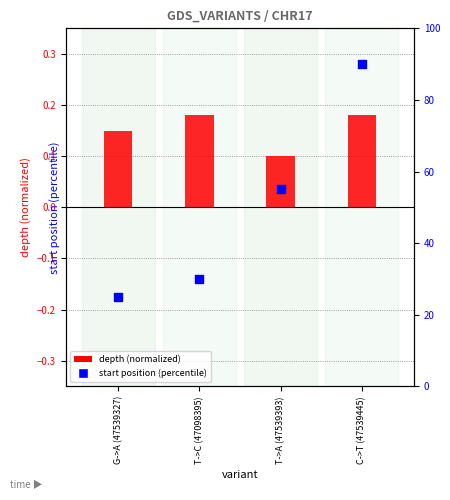

Which series has the largest Y range (max minus min)?

start position (percentile)